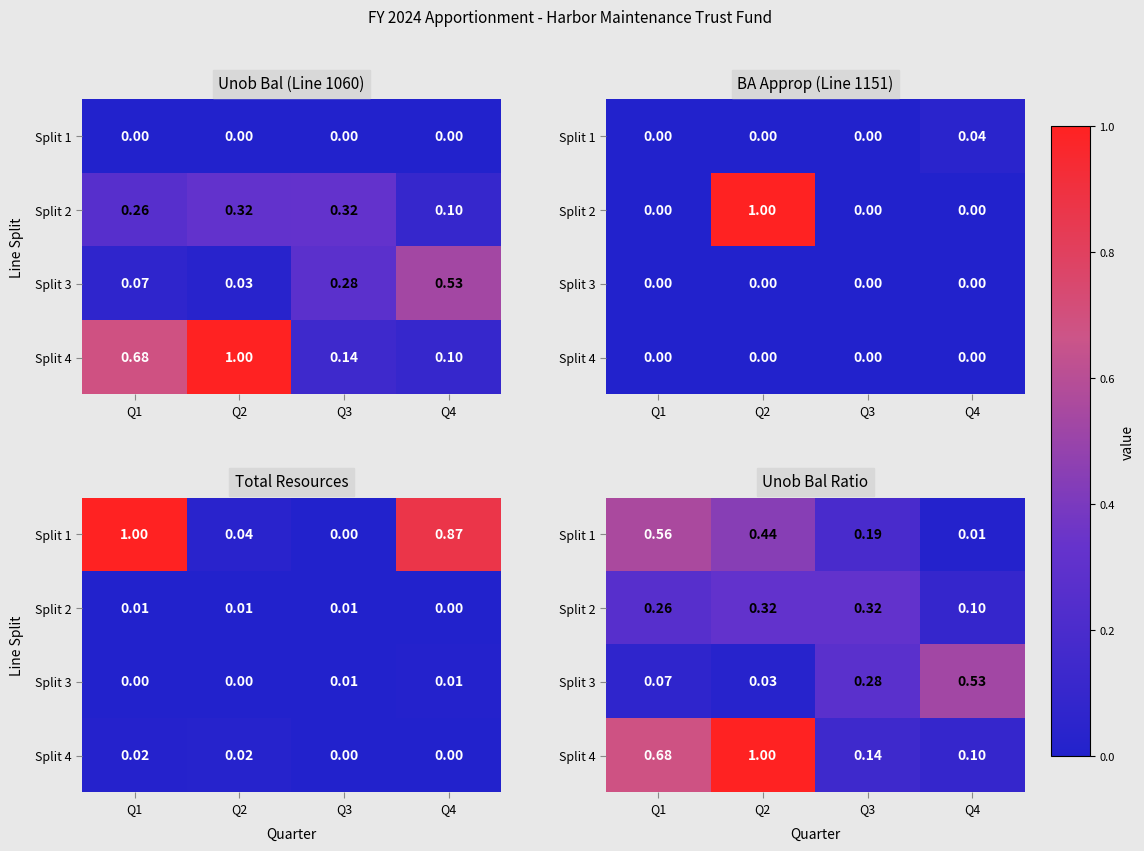

At which category is the sum across all series the highest?

Q2